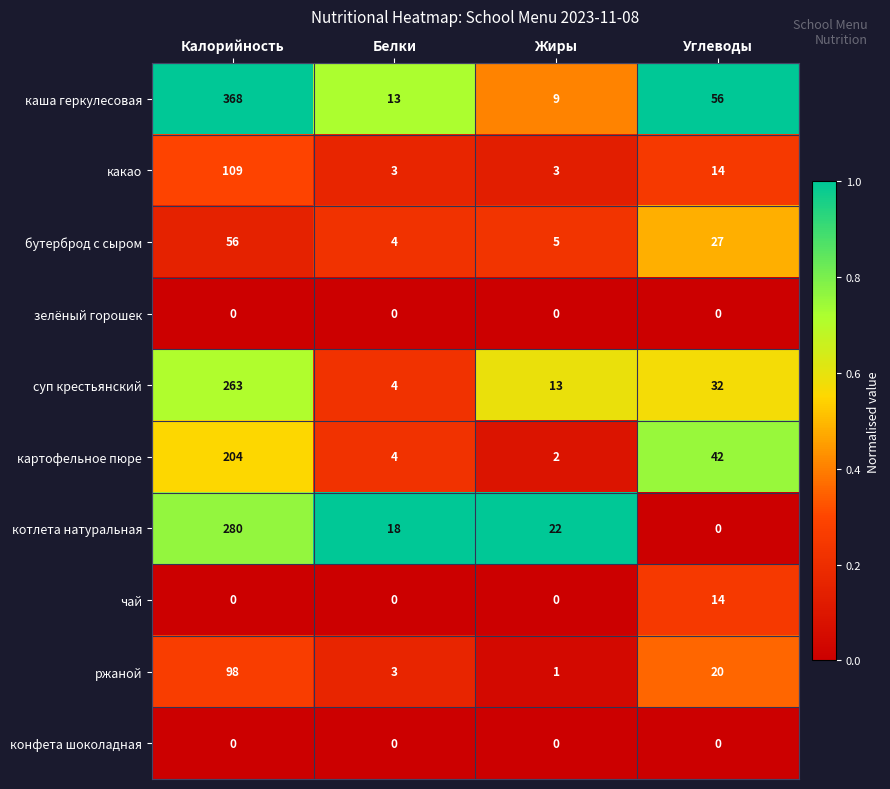

How many data points in суп крестьянский are less than 32?

2